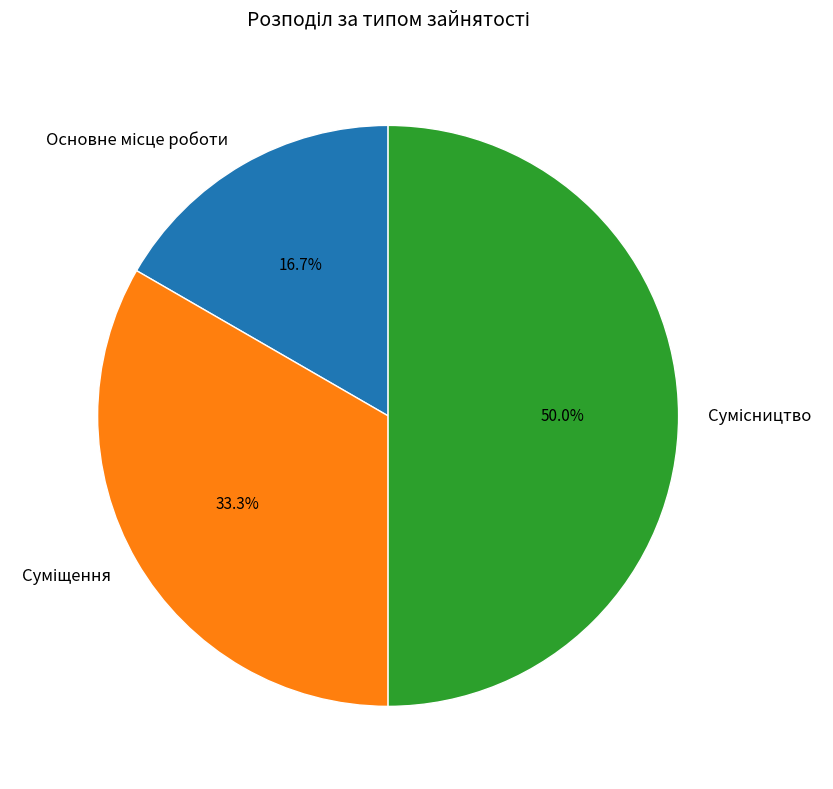

Rank the categories by value from lowest to highest.

Основне місце роботи, Суміщення, Сумісництво